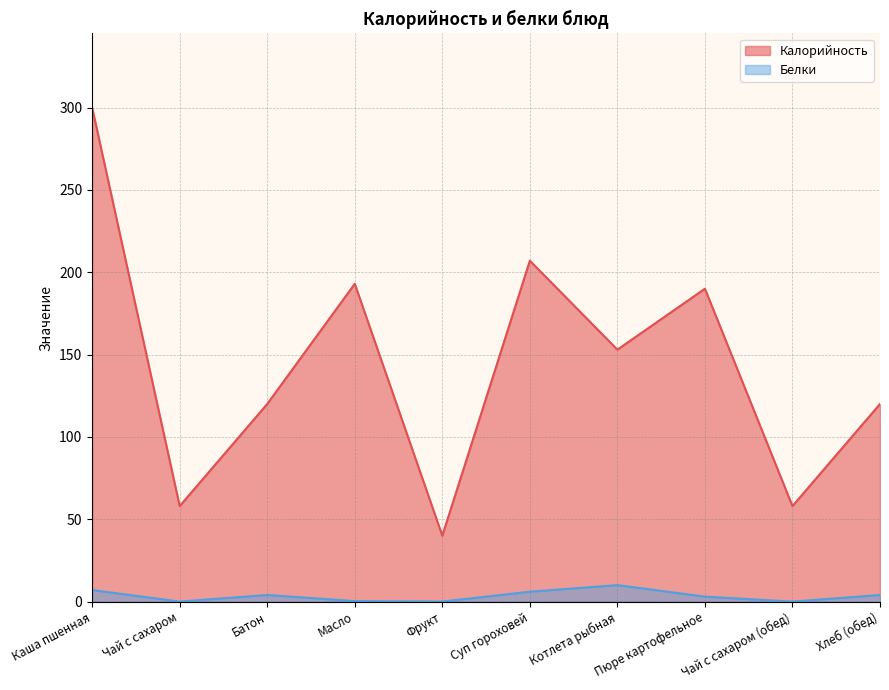

True or false: Белки has more than 1 interior local peaks.

True